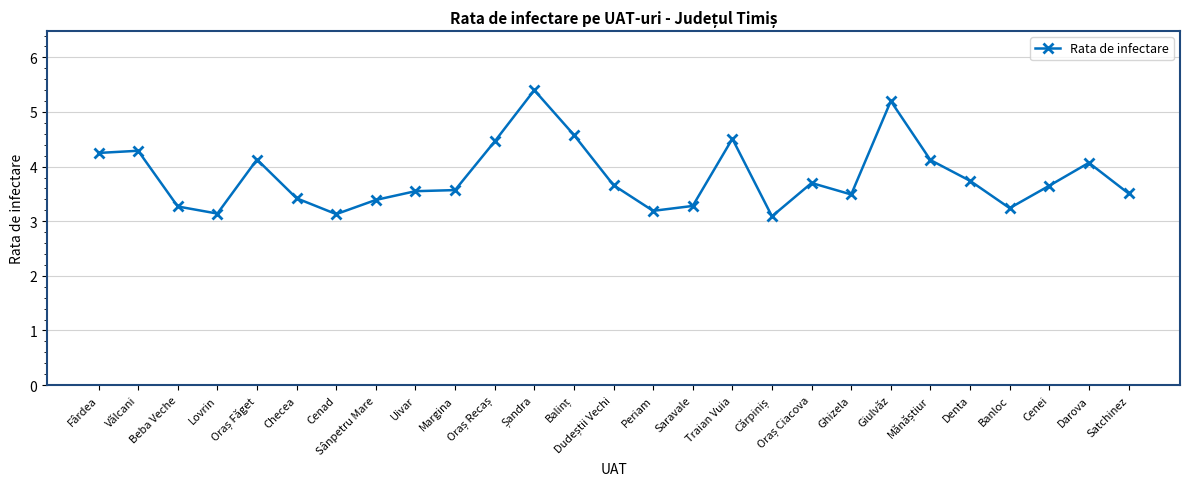

What is the difference between the maximum and minimum values?

2.3